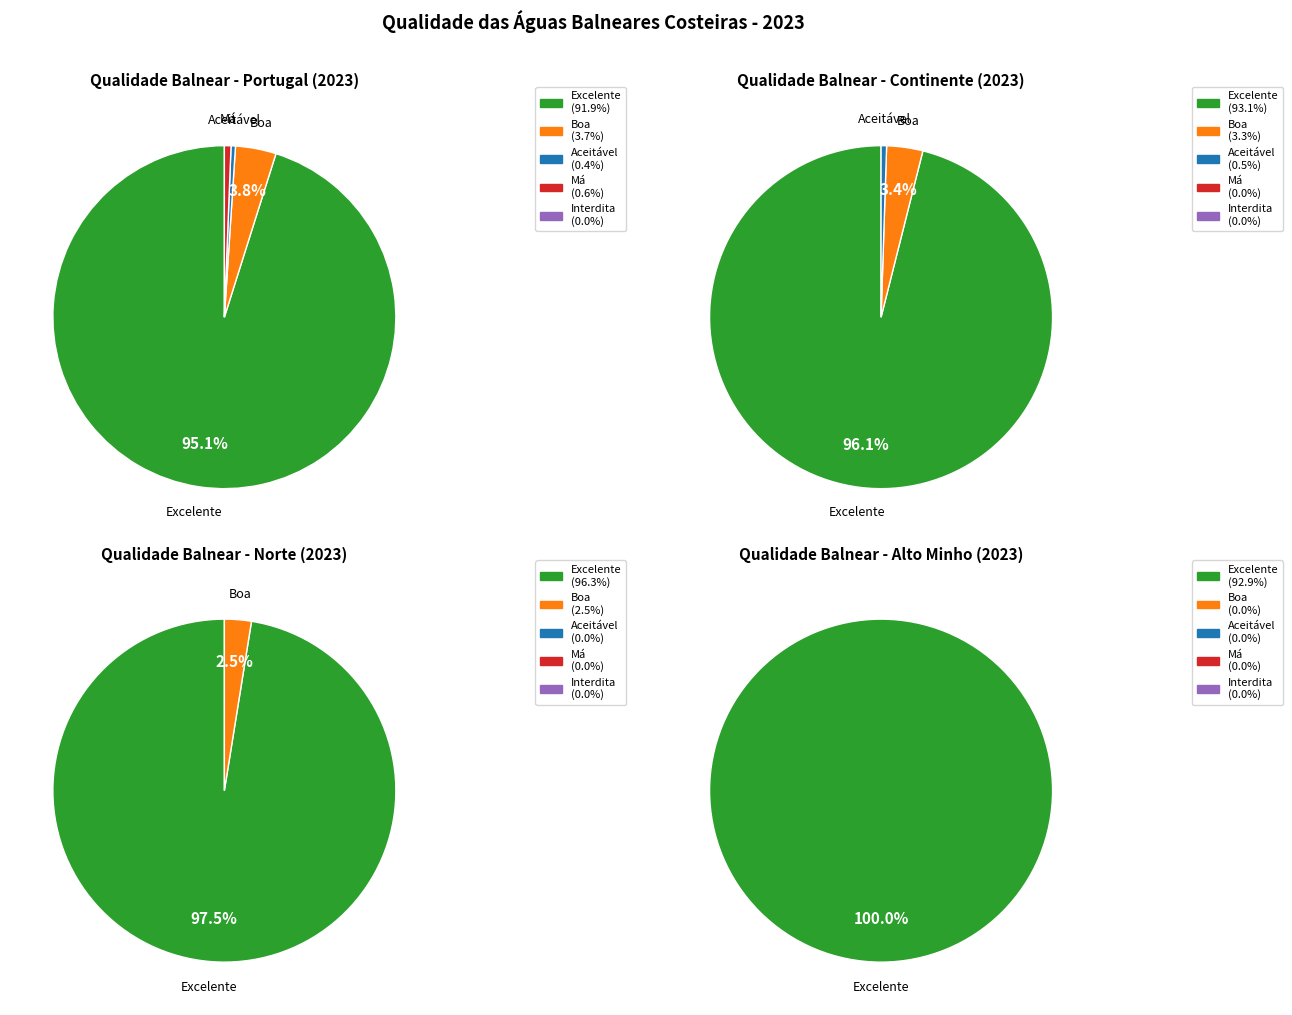

How many segments does this pie chart have?

5